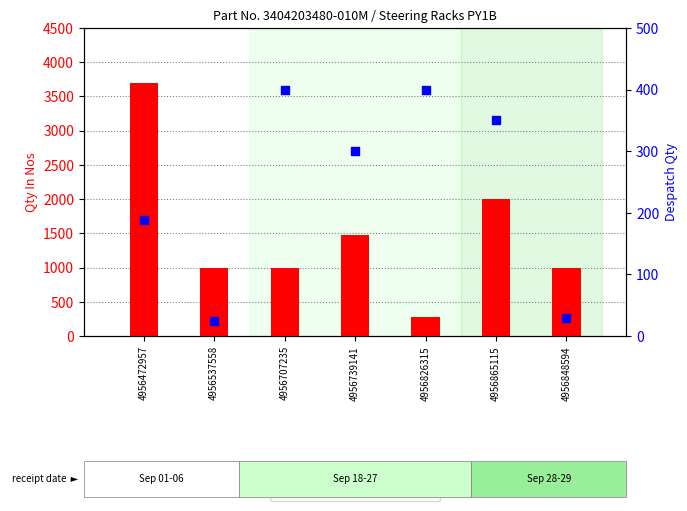

What are all the series names shown in the legend?

Qty In Nos, Despatch Qty